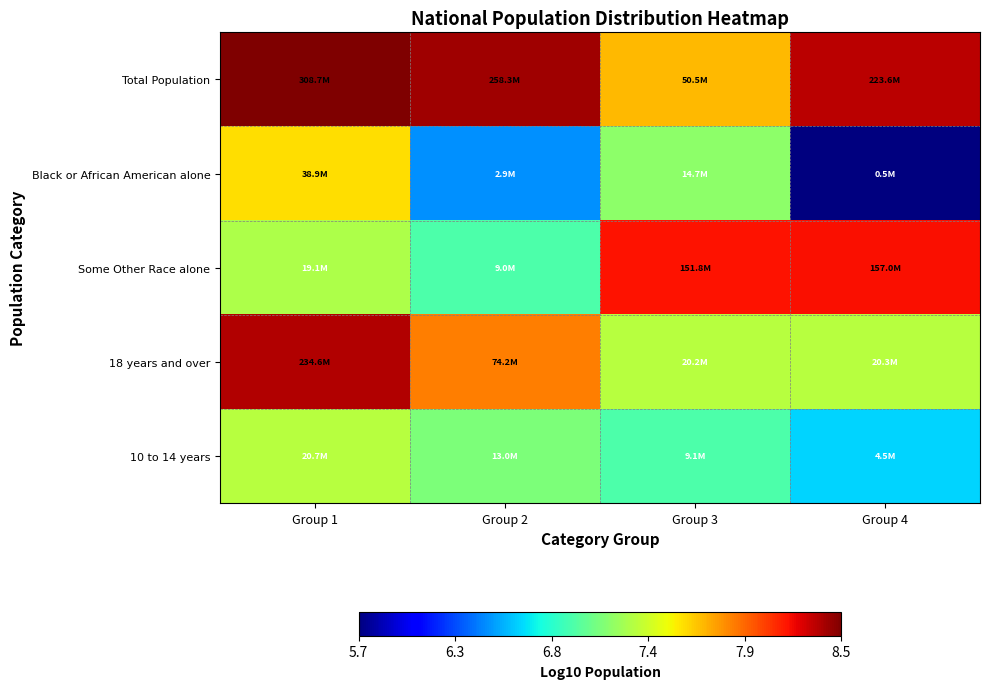

At which category does the chart reach its minimum across all series?

Group 4